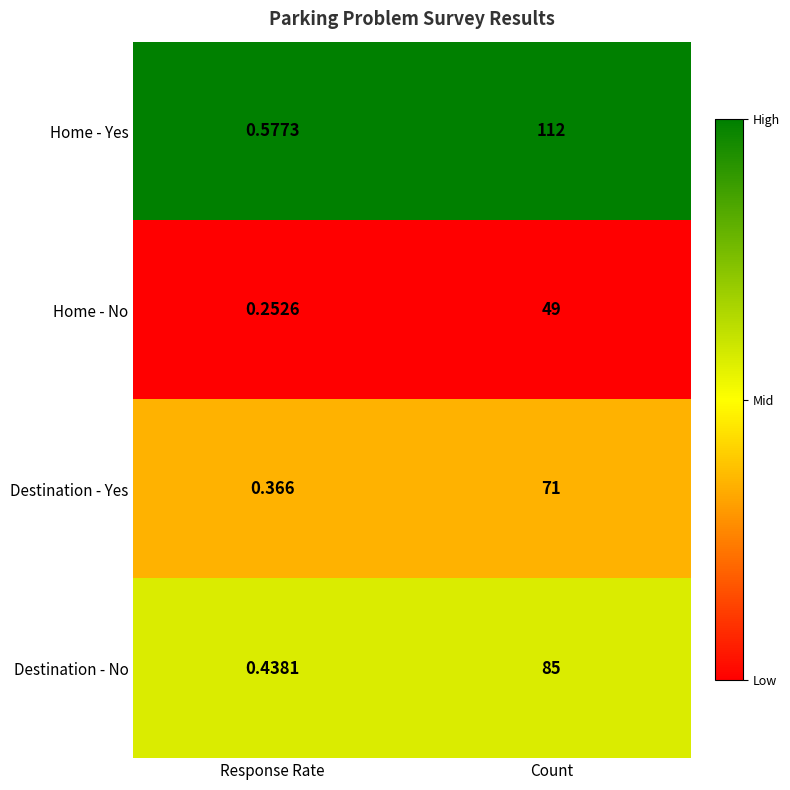

At how many categories does at least one series exceed 0?

2